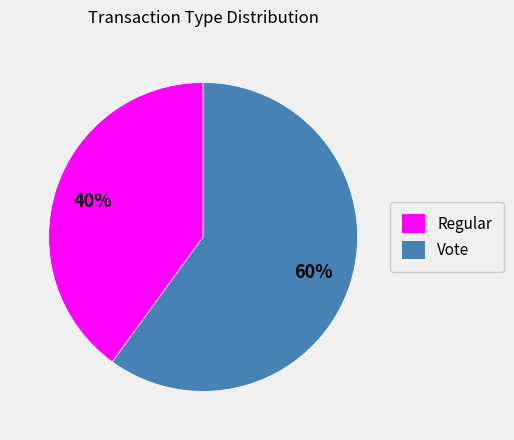

To the nearest percent, what is the combined percentage of Vote and Regular?

100%